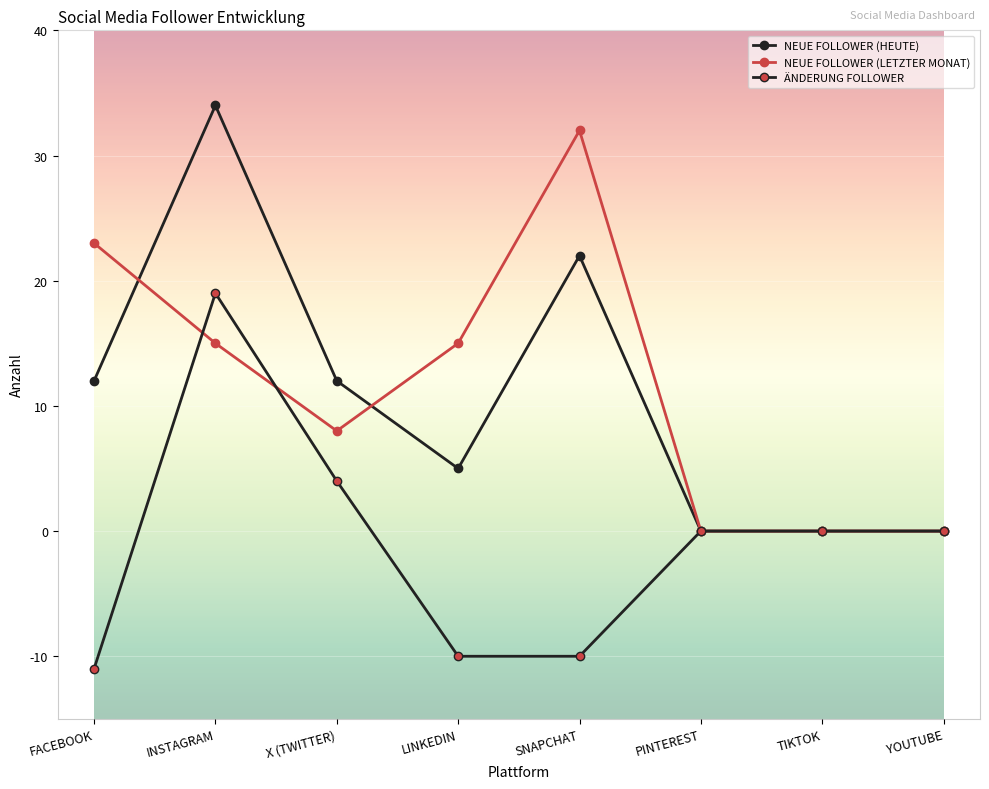

Between which two adjacent categories do NEUE FOLLOWER (HEUTE) and NEUE FOLLOWER (LETZTER MONAT) first intersect?

FACEBOOK and INSTAGRAM